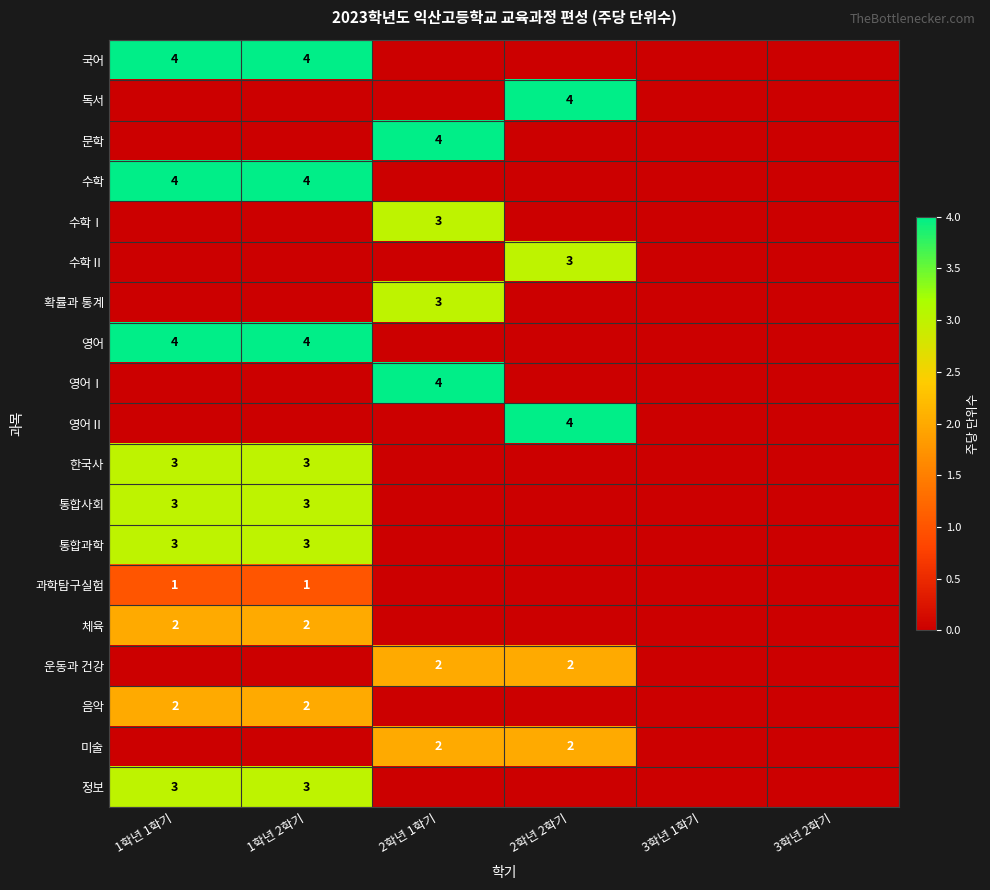

At how many categories does at least one series exceed 2?

4